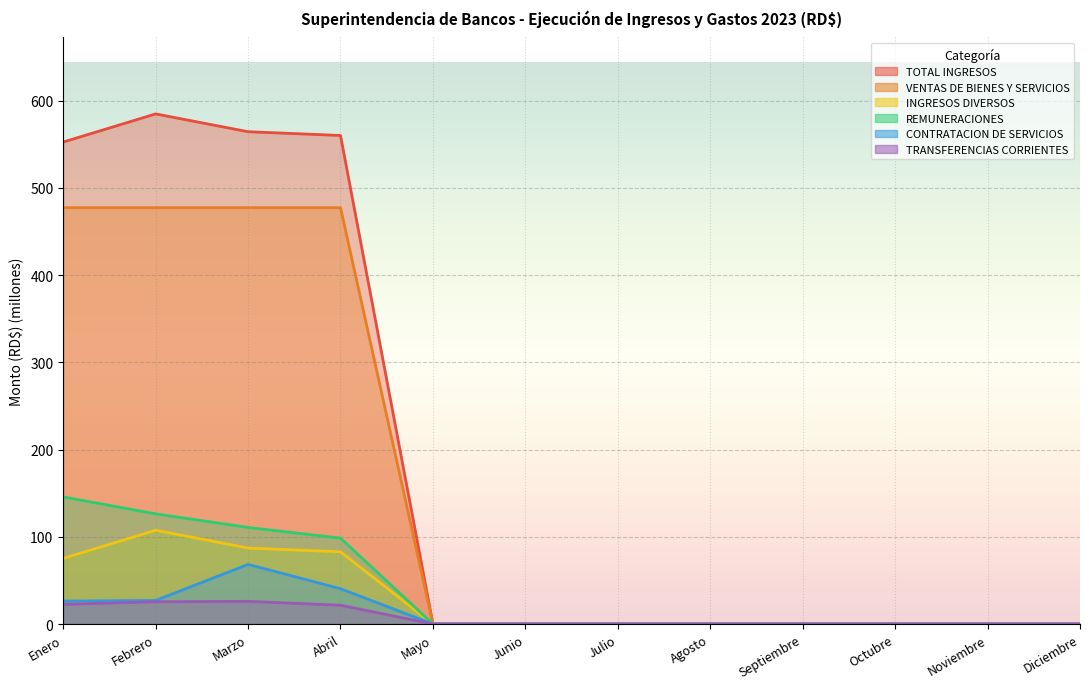

What is the maximum value for REMUNERACIONES?

145.7